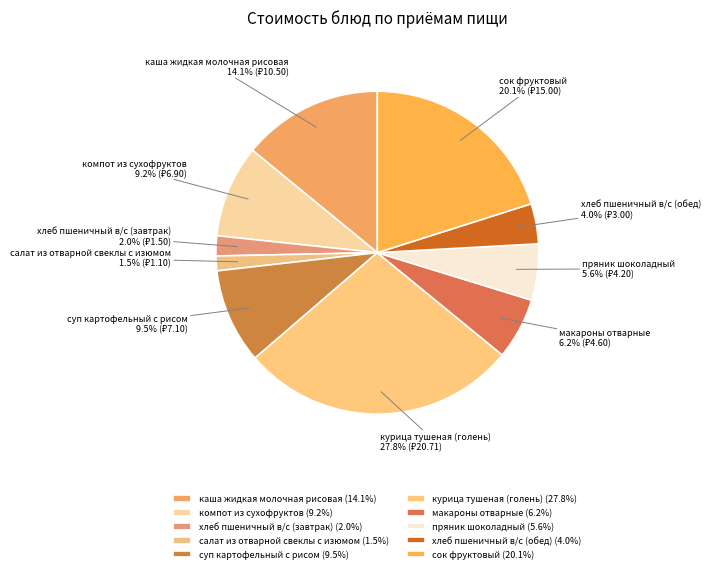

How many segments does this pie chart have?

10